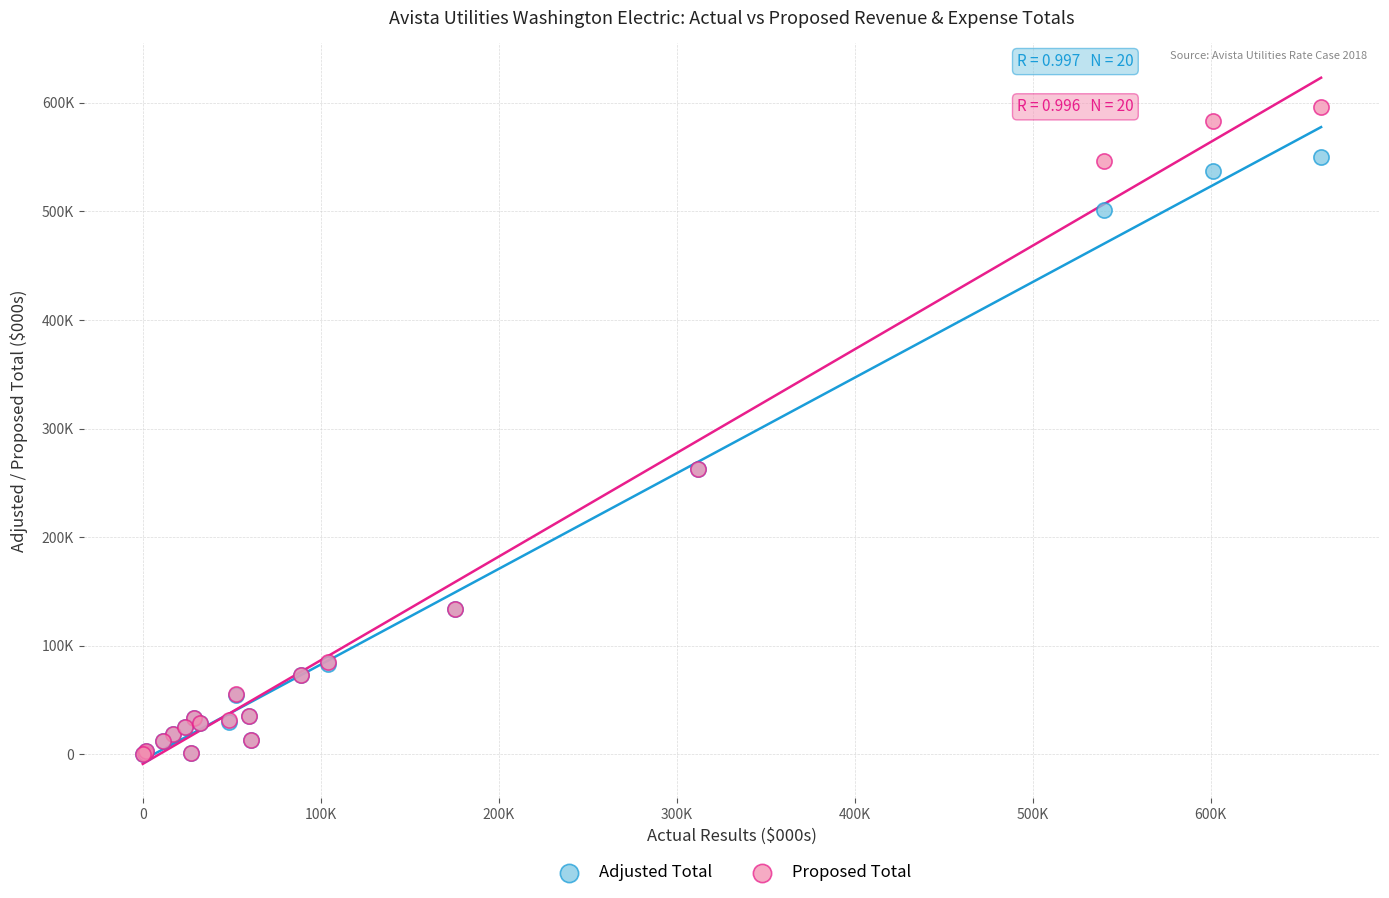

What are all the series names shown in the legend?

Adjusted Total, Proposed Total